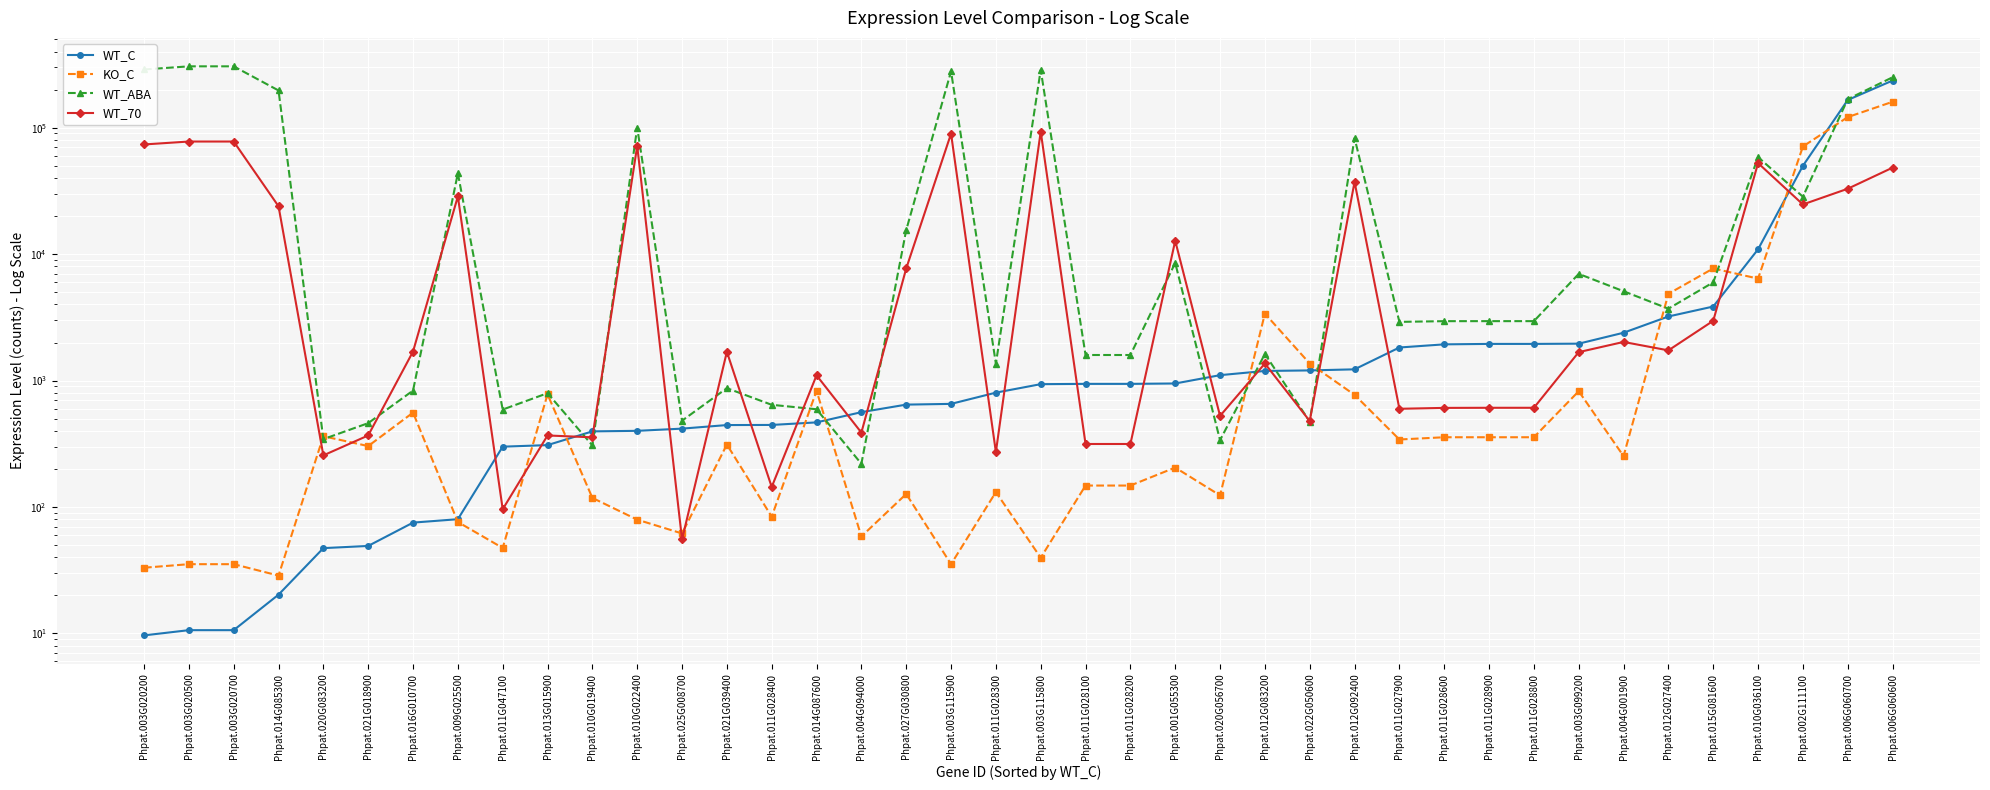

At which label does KO_C reach its minimum?

Phpat.014G085300